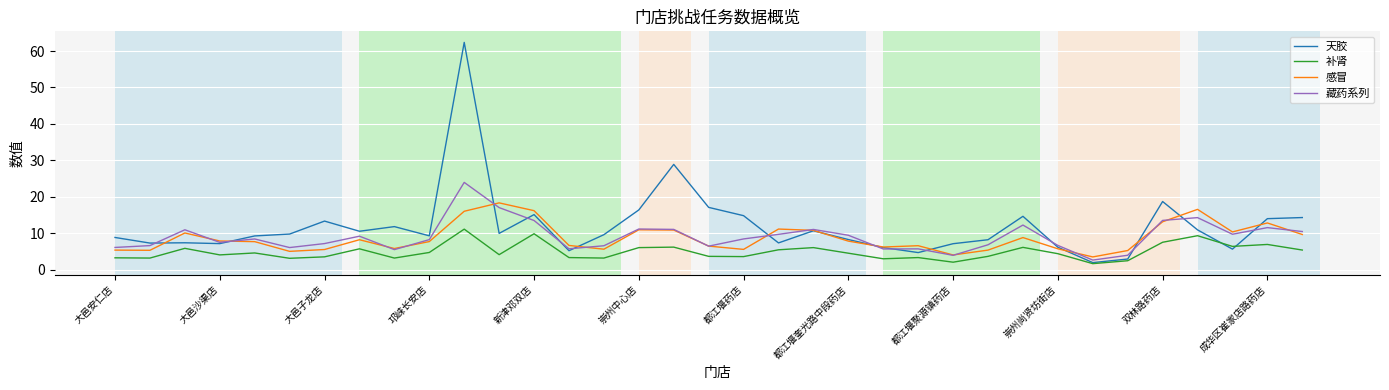

List the series in order of their peak value, lowest first.

补肾, 感冒, 藏药系列, 天胶